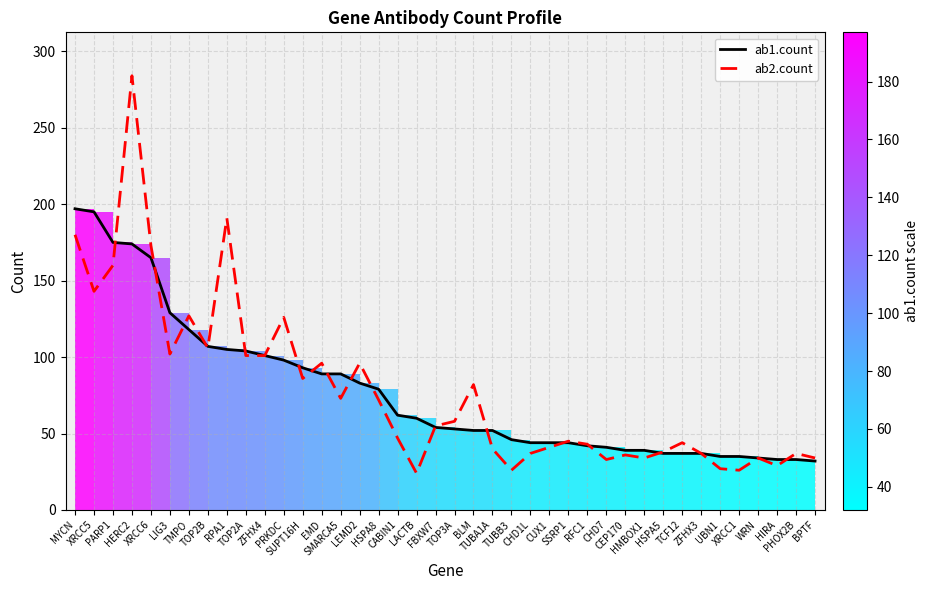

What is the sum of all ab2.count values?

3124